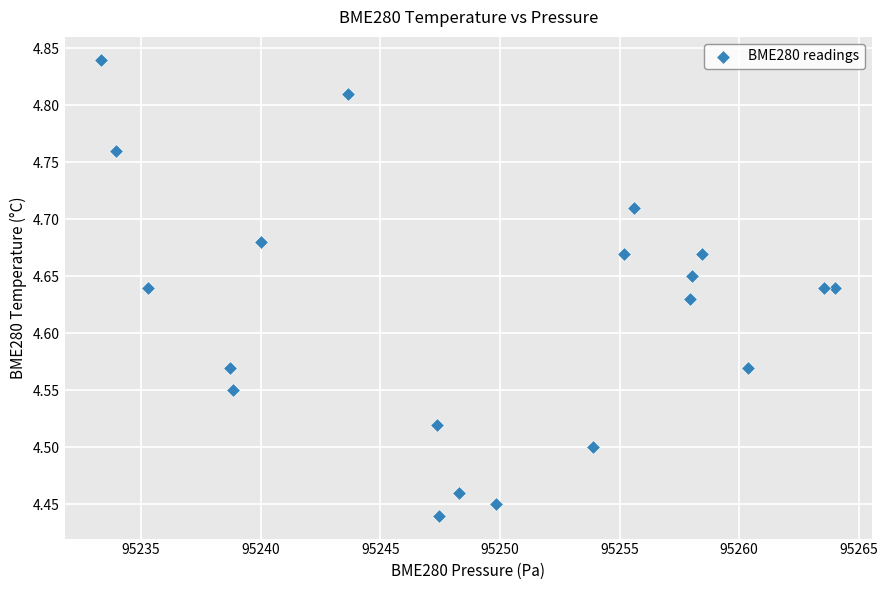

What is the range of X values (max minus min)?

30.7